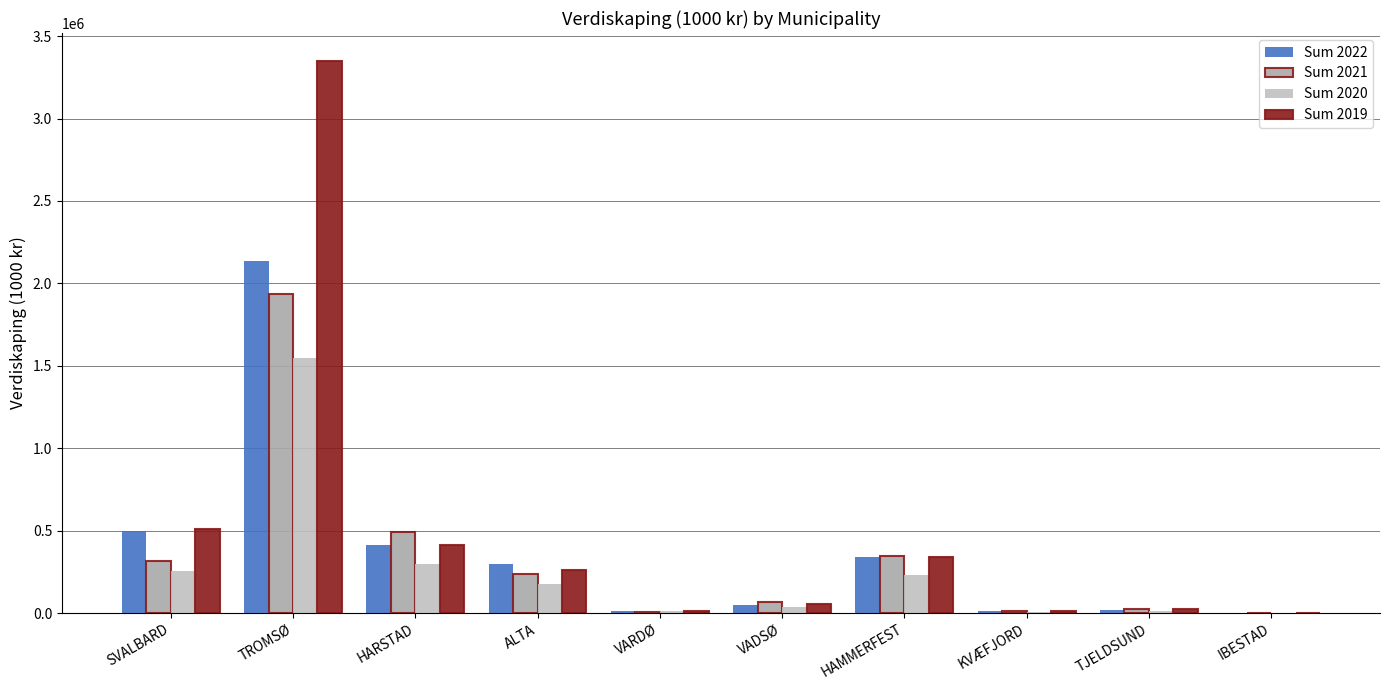

At which label does Sum 2021 first exceed 238848?

SVALBARD